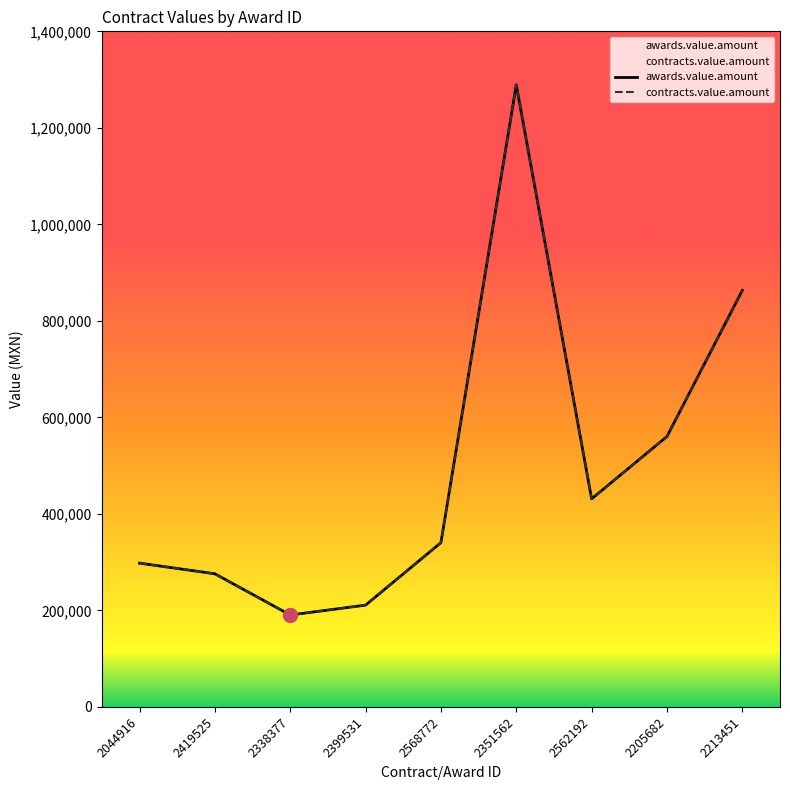

What is the label of the 5th point from the left?

2568772